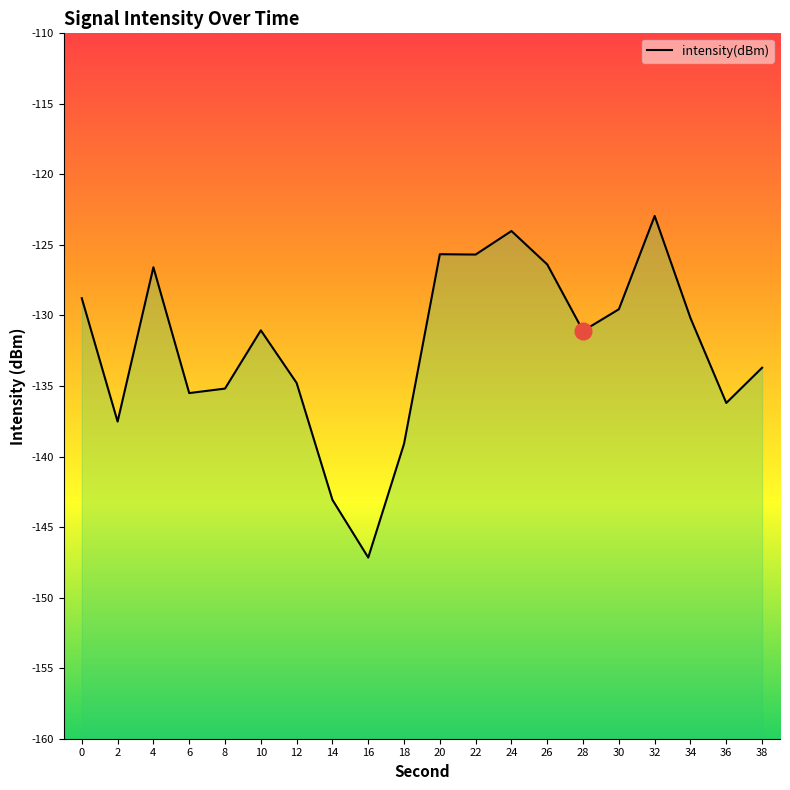

True or false: the data has more than 0 interior local peaks.

True